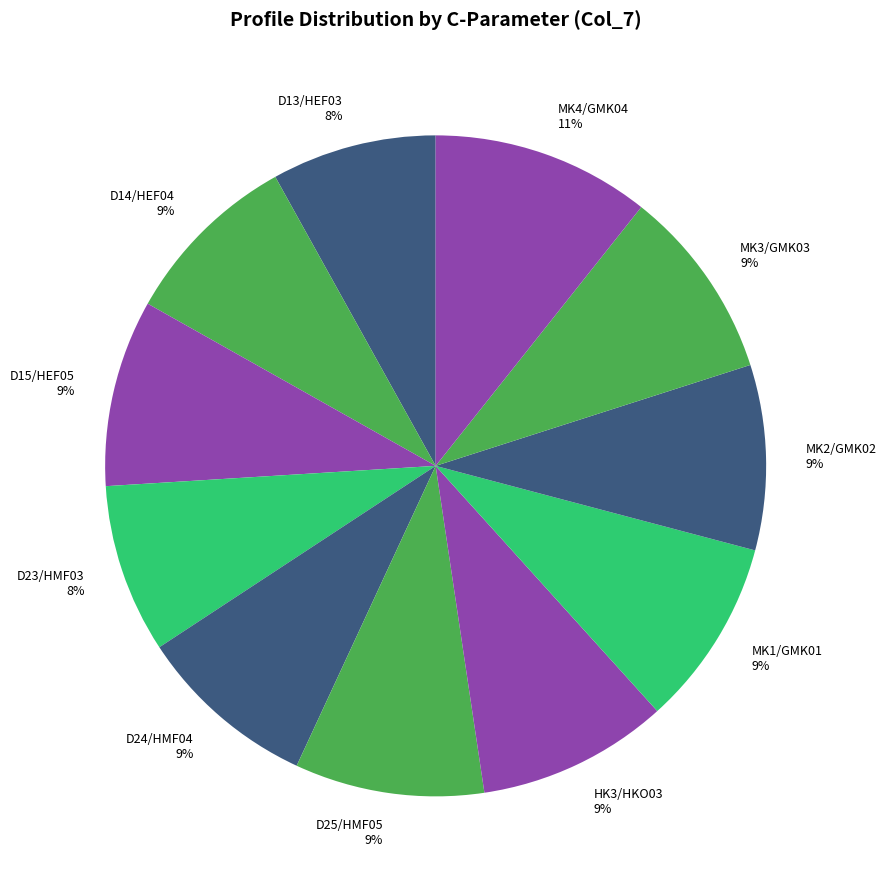

What is the ratio of the value at D13/HEF03 to the value at MK3/GMK03?

0.9